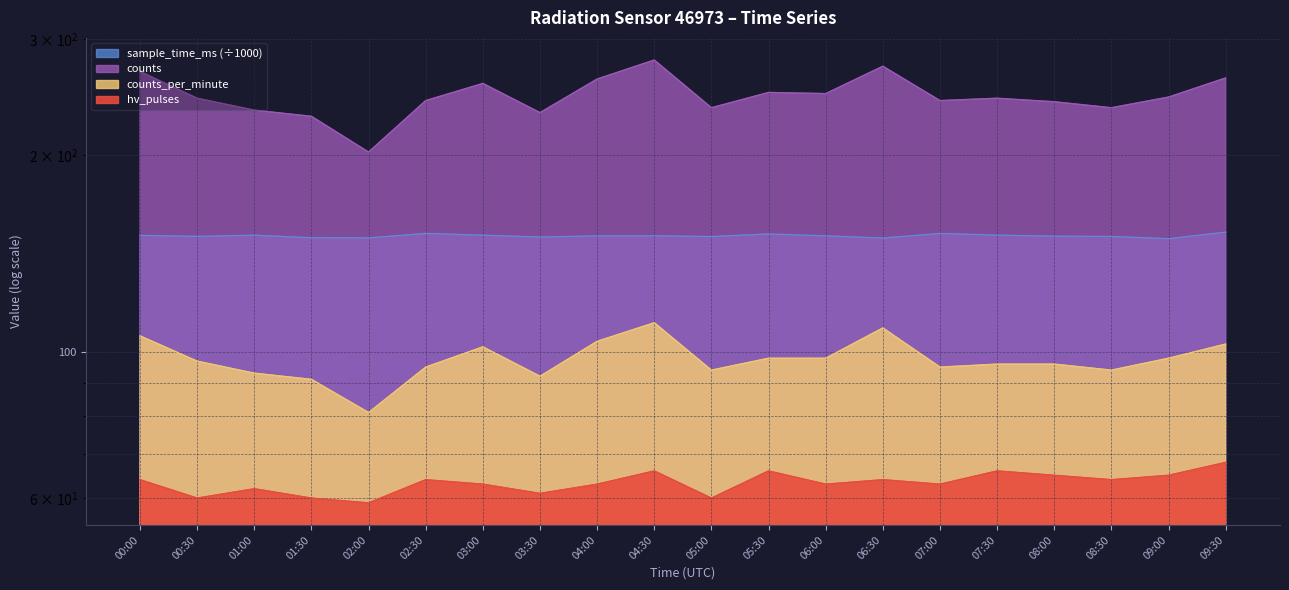

Does the chart display data point markers on the line(s)?

No